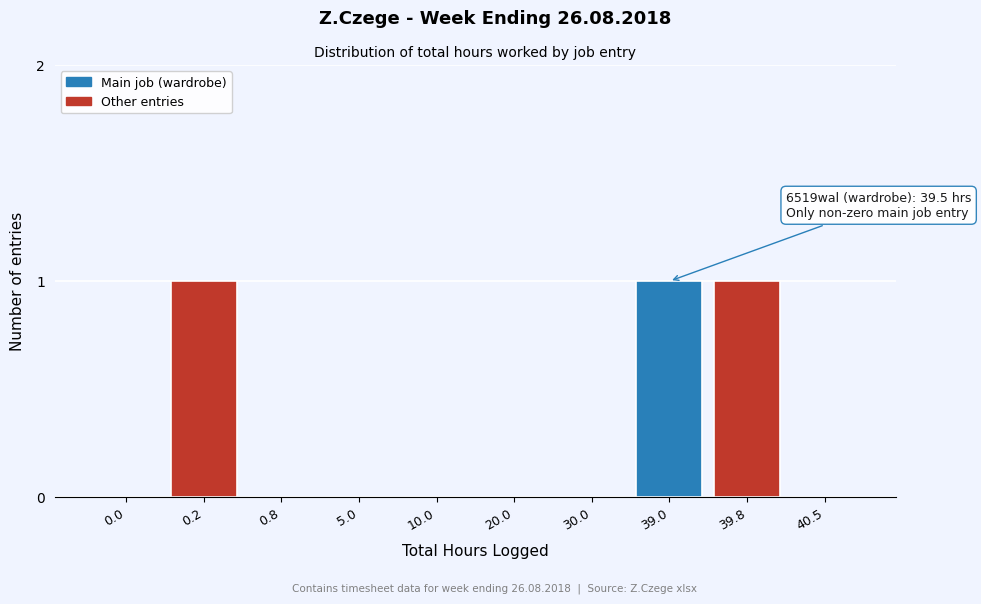

Reading left to right, transcribe all the data shown in this chart.

0.0=0	0.2=1	0.8=0	5.0=0	10.0=0	20.0=0	30.0=0	39.0=1	39.8=1	40.5=0